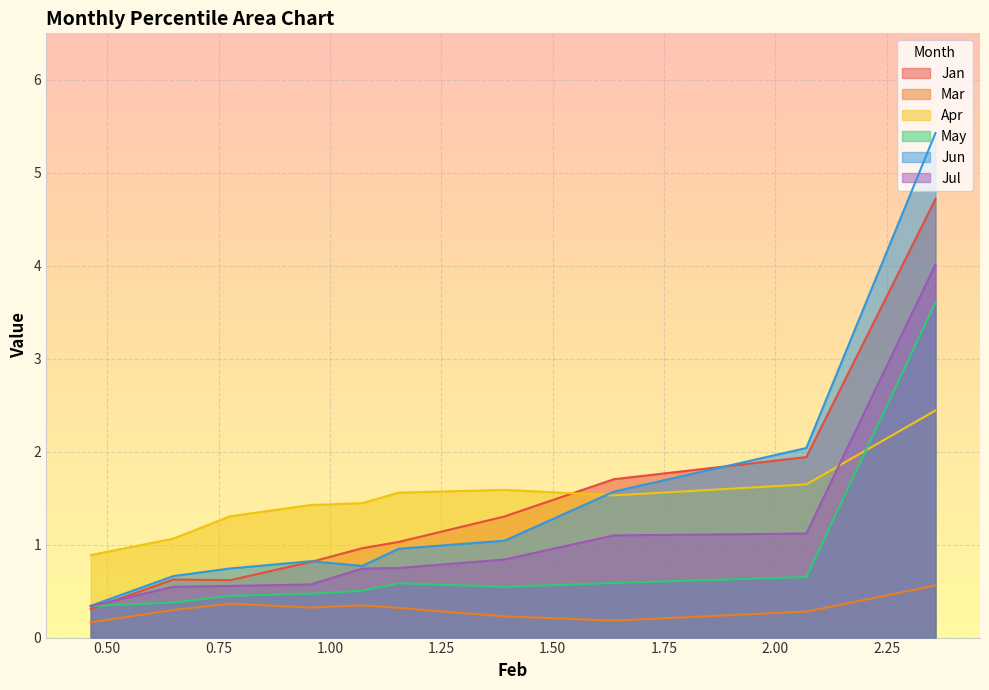

What is the lowest value of the Jun series?

0.3